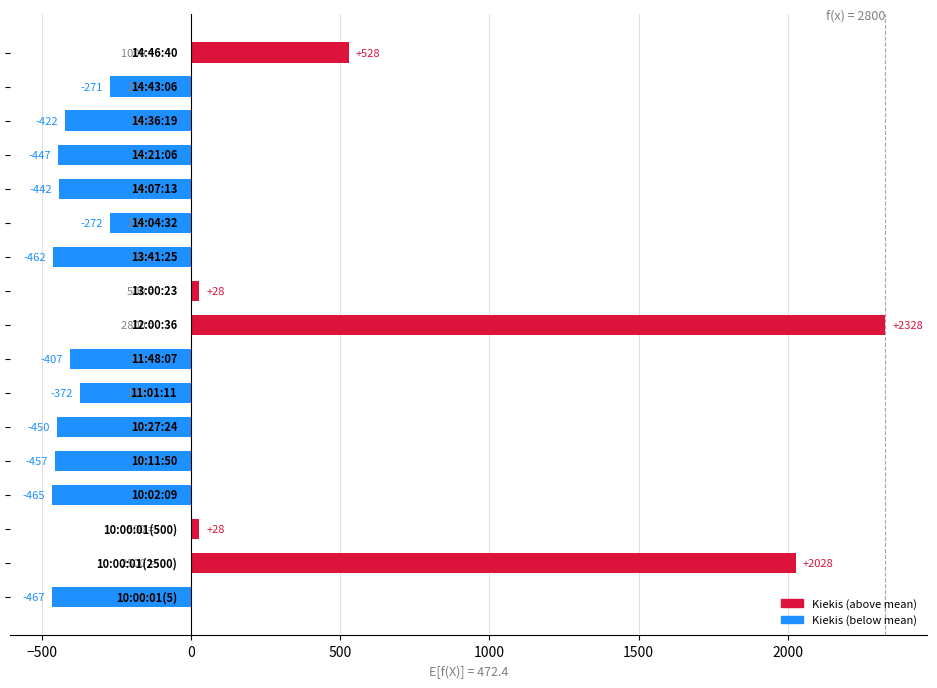

What is the smallest value displayed?

-467.4